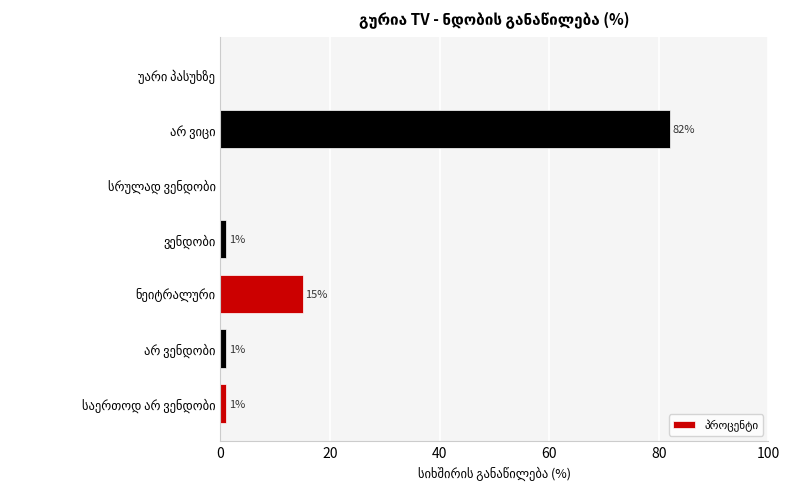

What is the maximum value shown in the chart?

82